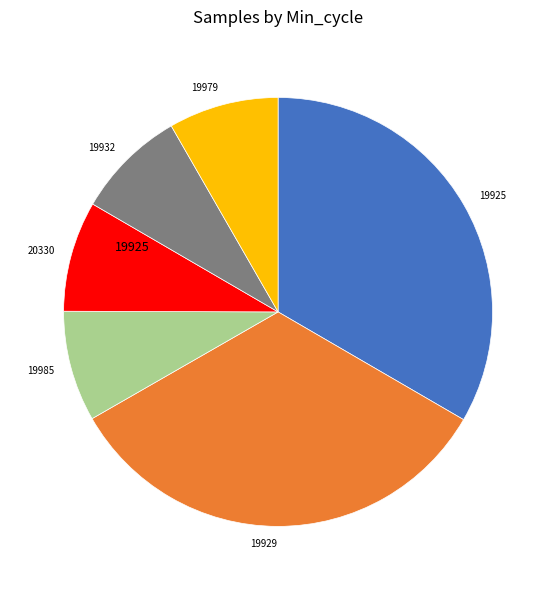

Is there any slice that represents more than half of the pie?

No